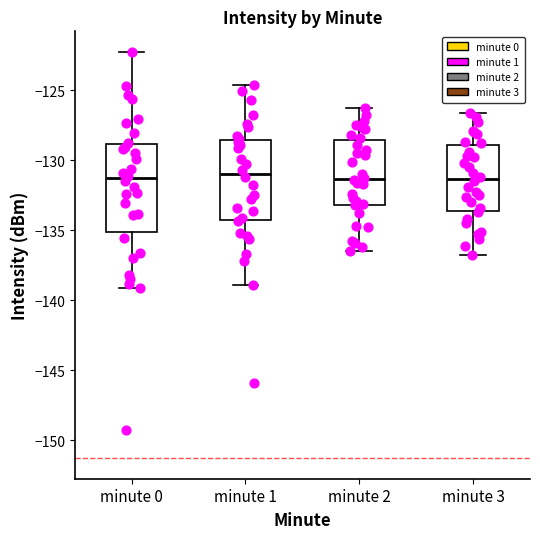

Where does the median line of the box for minute 3 sit on the y-axis? The values are not printed on the chart, so give them approximately, as read against the axis.

-131.5